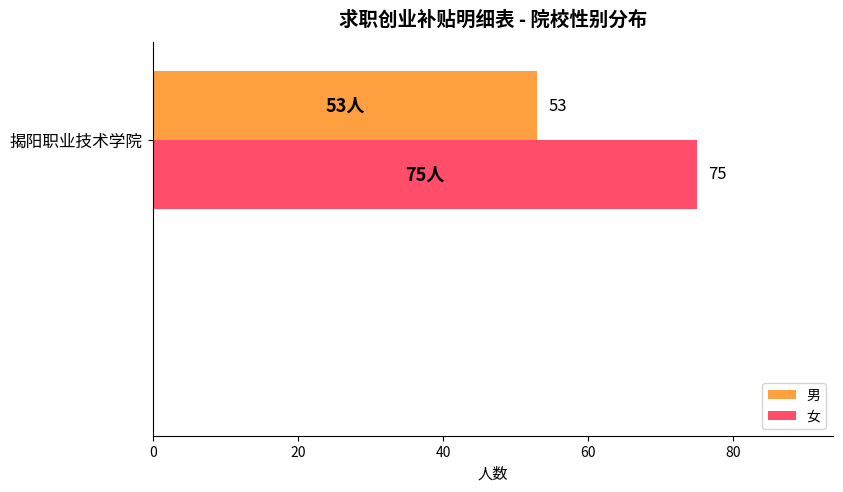

True or false: 女 has a value of 117 at 揭阳职业技术学院.

False